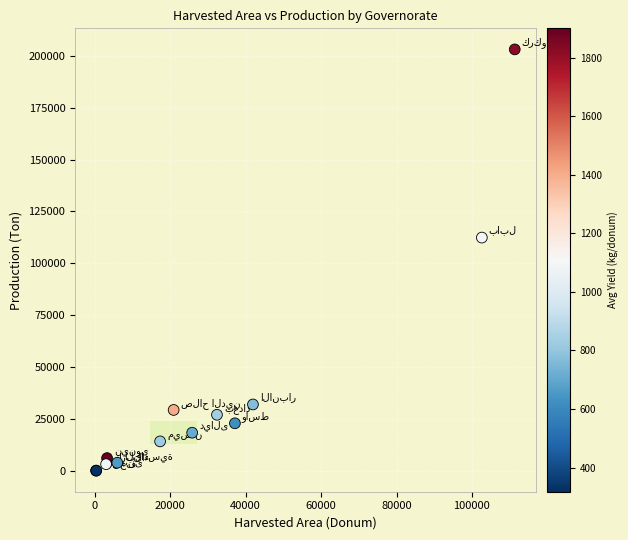

What Y value in the scatter plot is closest to 101590?

112406